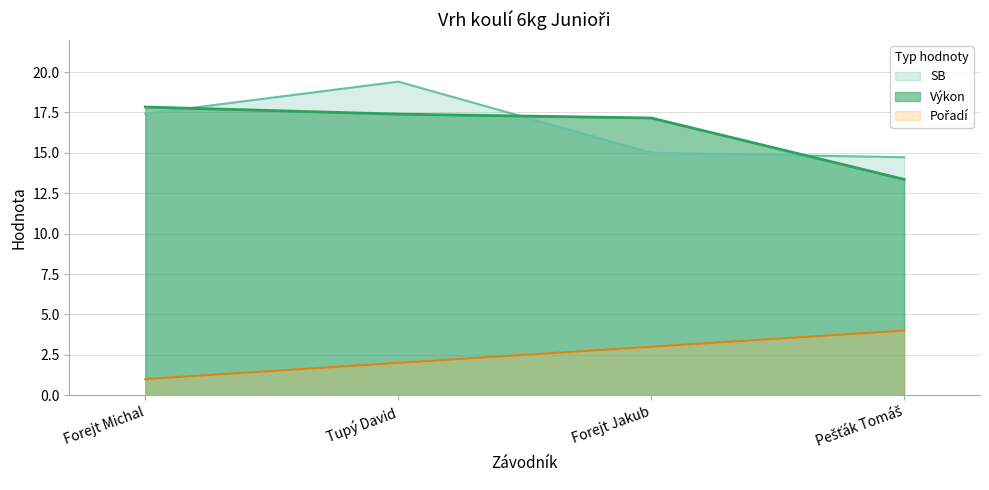

What is the difference between the maximum and second lowest values in the Pořadí series?

2.0